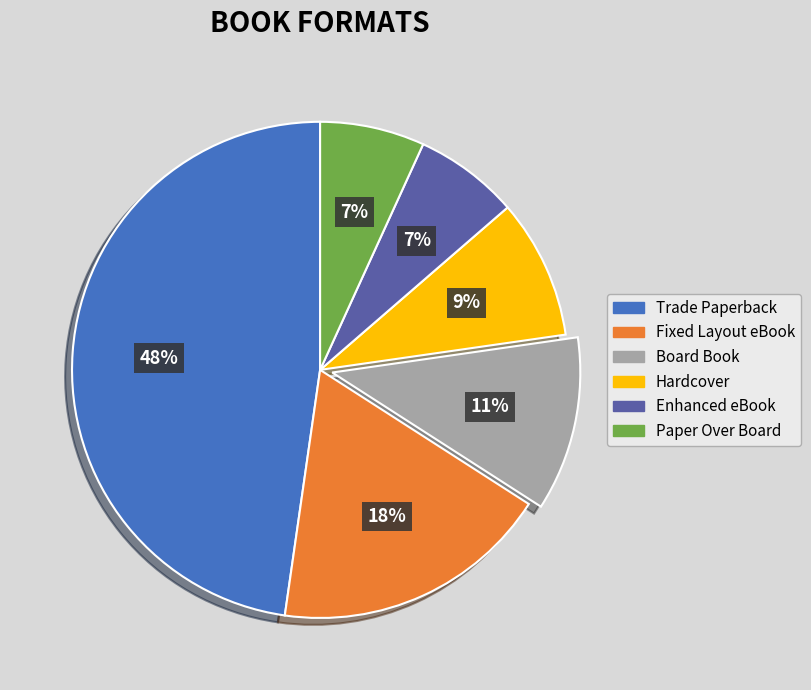

Is Fixed Layout eBook the majority of the pie?

No